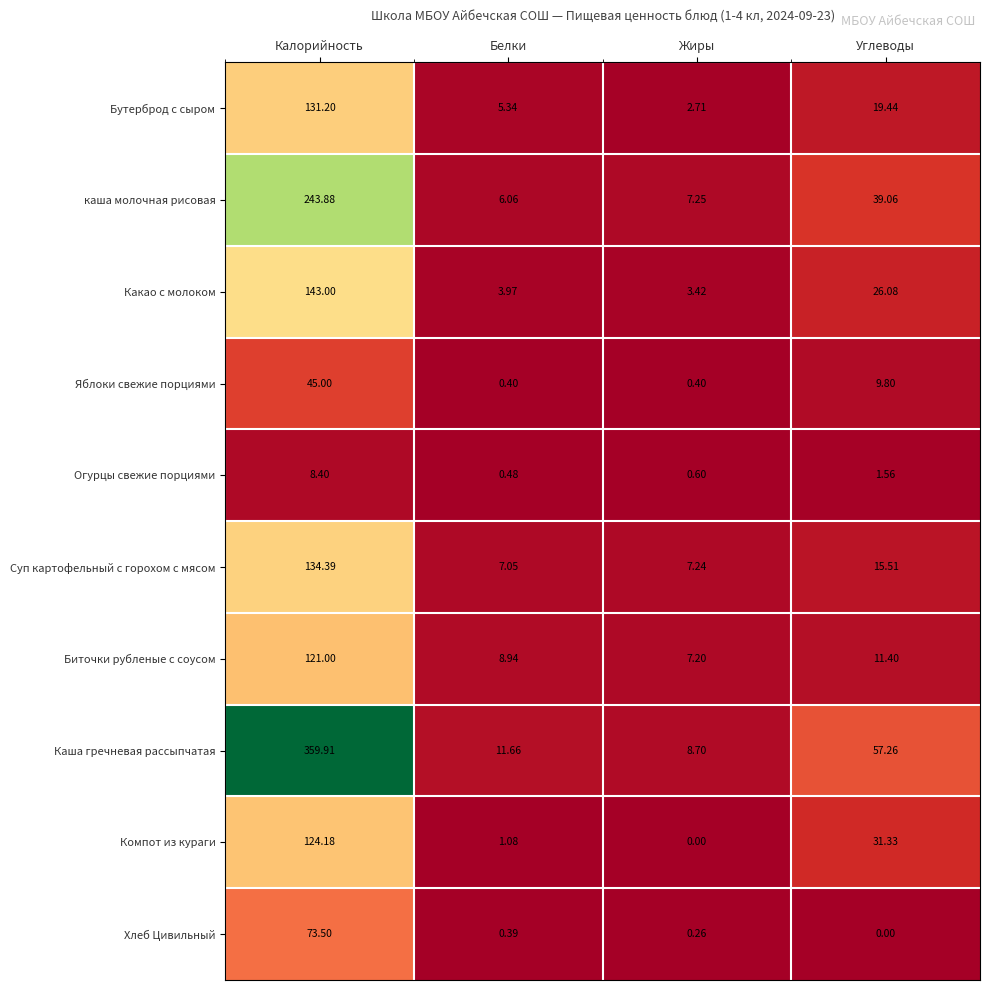

Which series changed the most between Белки and Жиры?

Каша гречневая рассыпчатая